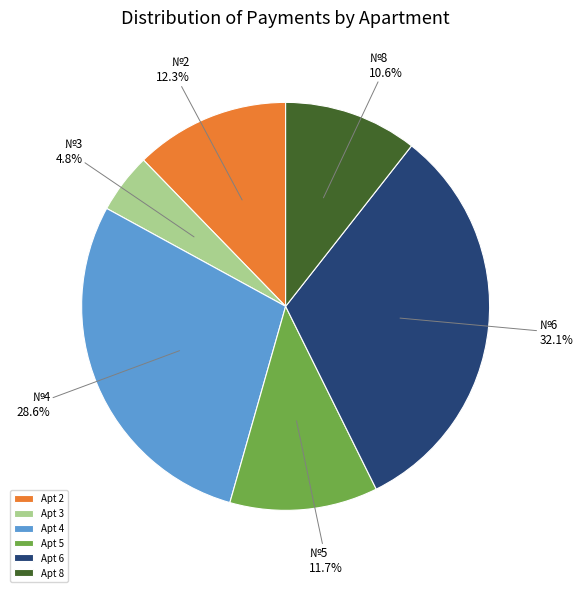

What is the ratio of the value at Apt 6 to the value at Apt 2?

2.6